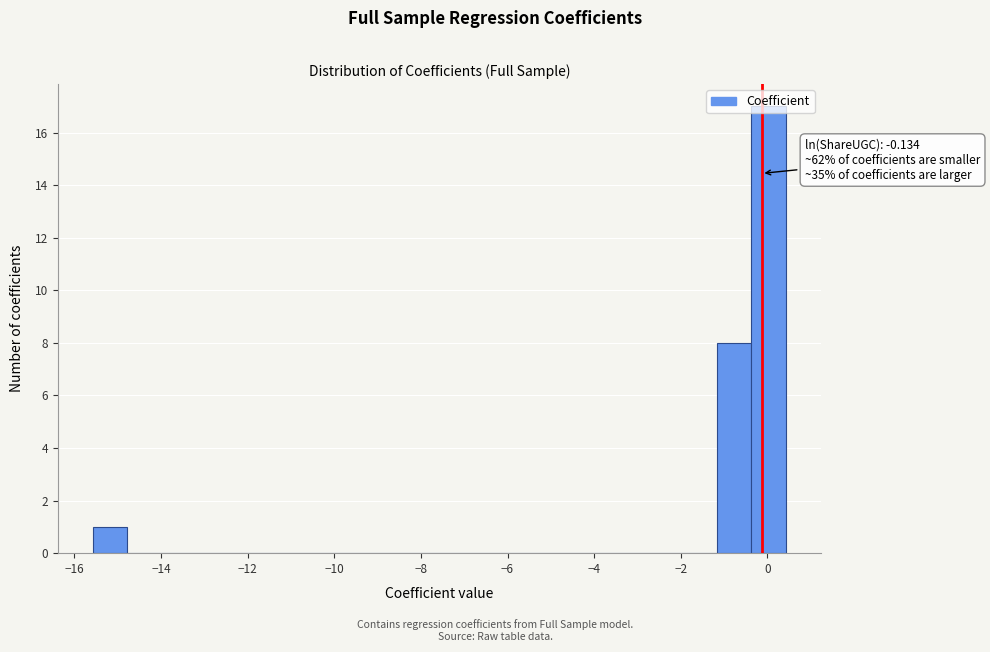

Over which range of the x-axis is the bar tallest?

-0.4 to 0.4